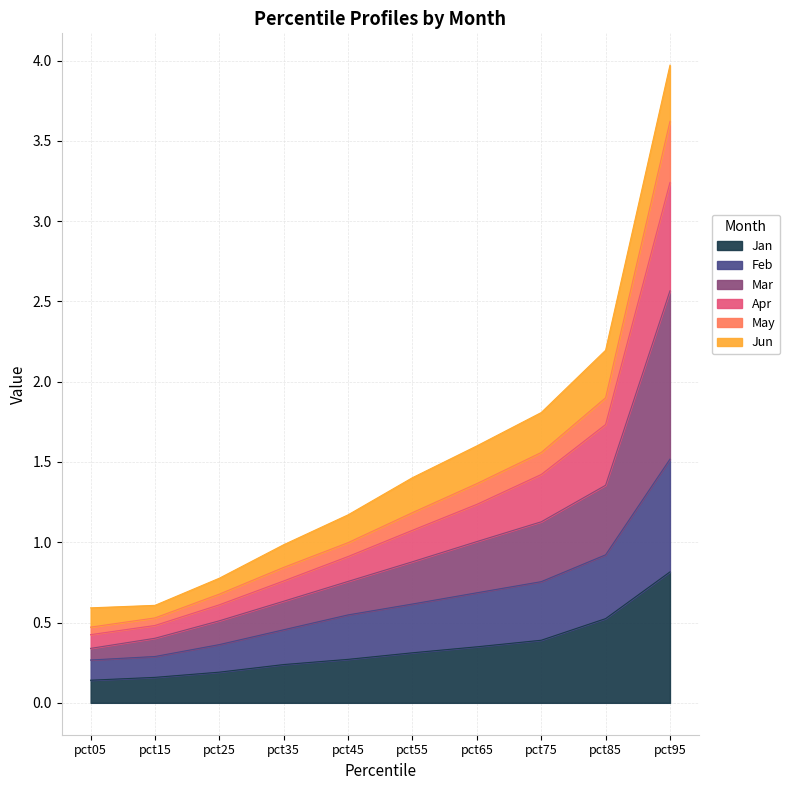

True or false: Jan has a value of 0.1 at pct45.

False